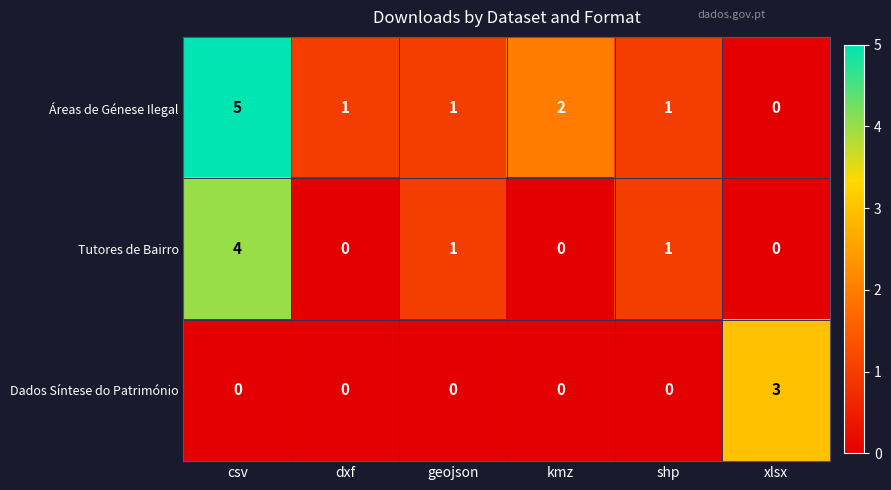

Reading left to right, transcribe all the data shown in this chart.

Áreas de Génese Ilegal: csv=5	dxf=1	geojson=1	kmz=2	shp=1	xlsx=0
Tutores de Bairro: csv=4	dxf=0	geojson=1	kmz=0	shp=1	xlsx=0
Dados Síntese do Património: csv=0	dxf=0	geojson=0	kmz=0	shp=0	xlsx=3